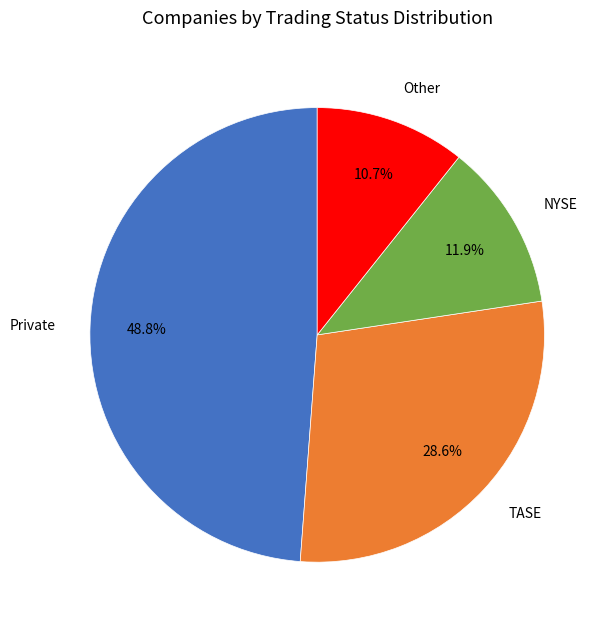

True or false: NYSE accounts for 18% of the total.

False